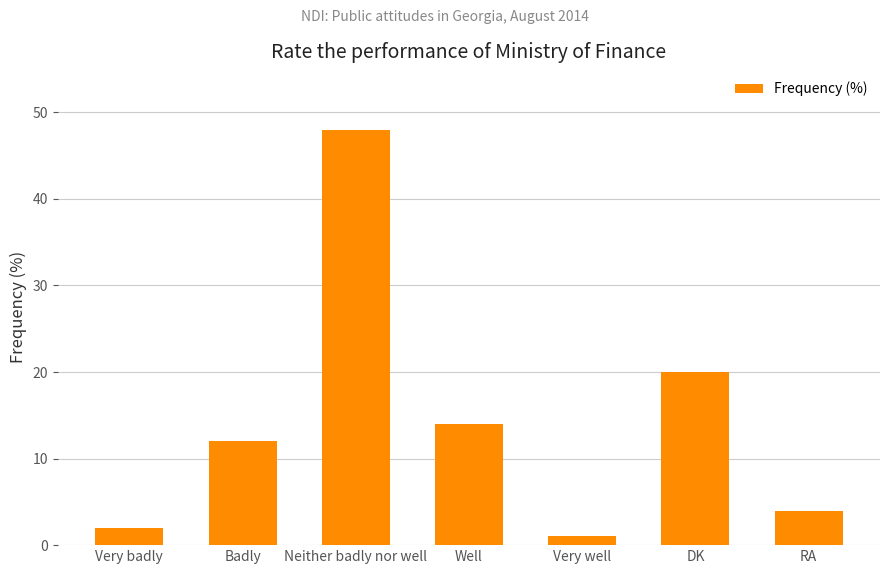

What is the average value?

14